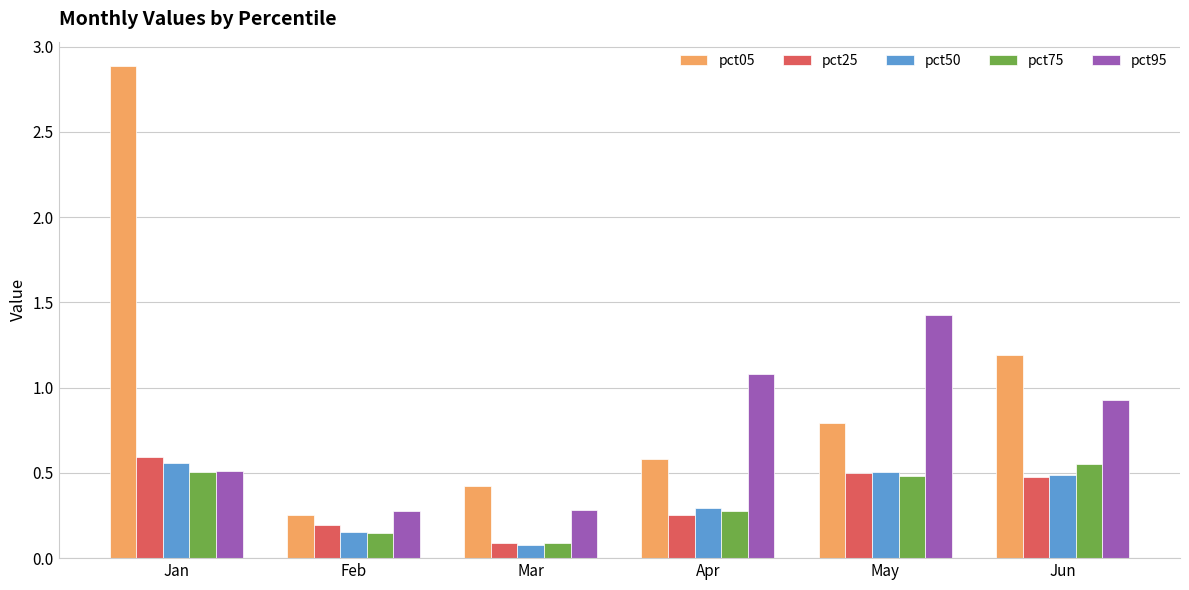

Which series has the largest total across all categories?

pct05